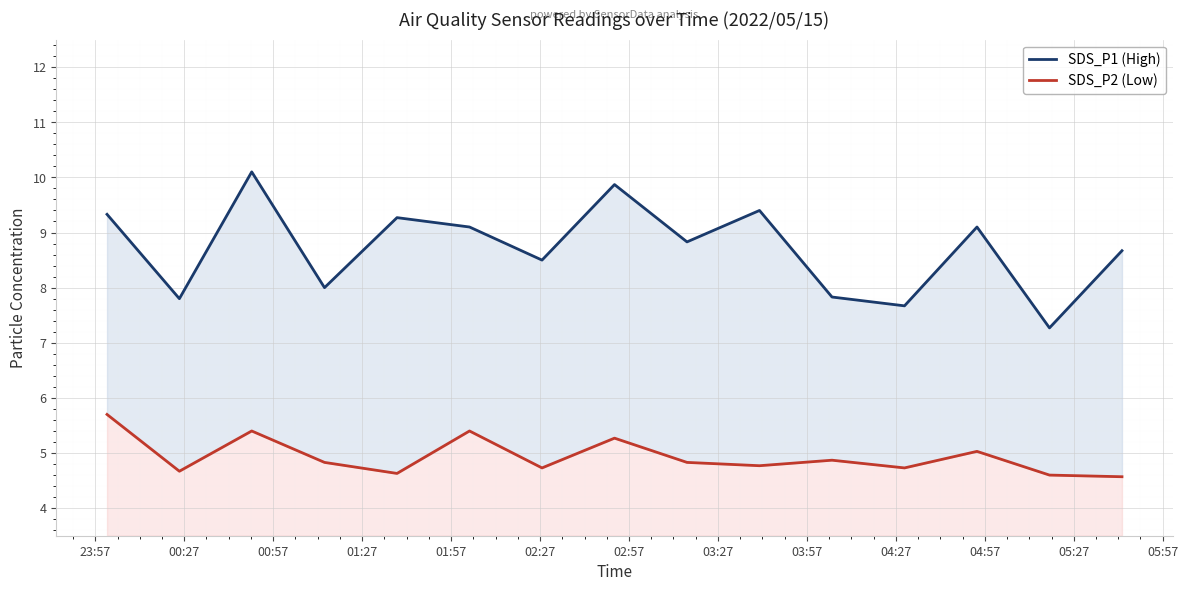

Which has a higher value, 03:57 or 03:27?

03:27